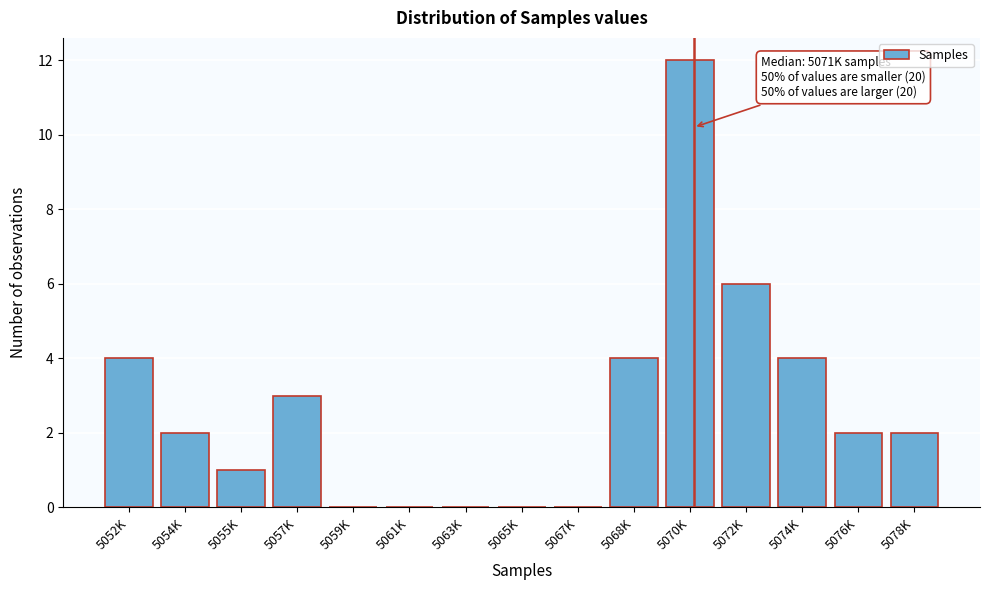

Reading right to left, list all the values displayed in this chart.

5078K=2	5076K=2	5074K=4	5072K=6	5070K=12	5068K=4	5067K=0	5065K=0	5063K=0	5061K=0	5059K=0	5057K=3	5055K=1	5054K=2	5052K=4